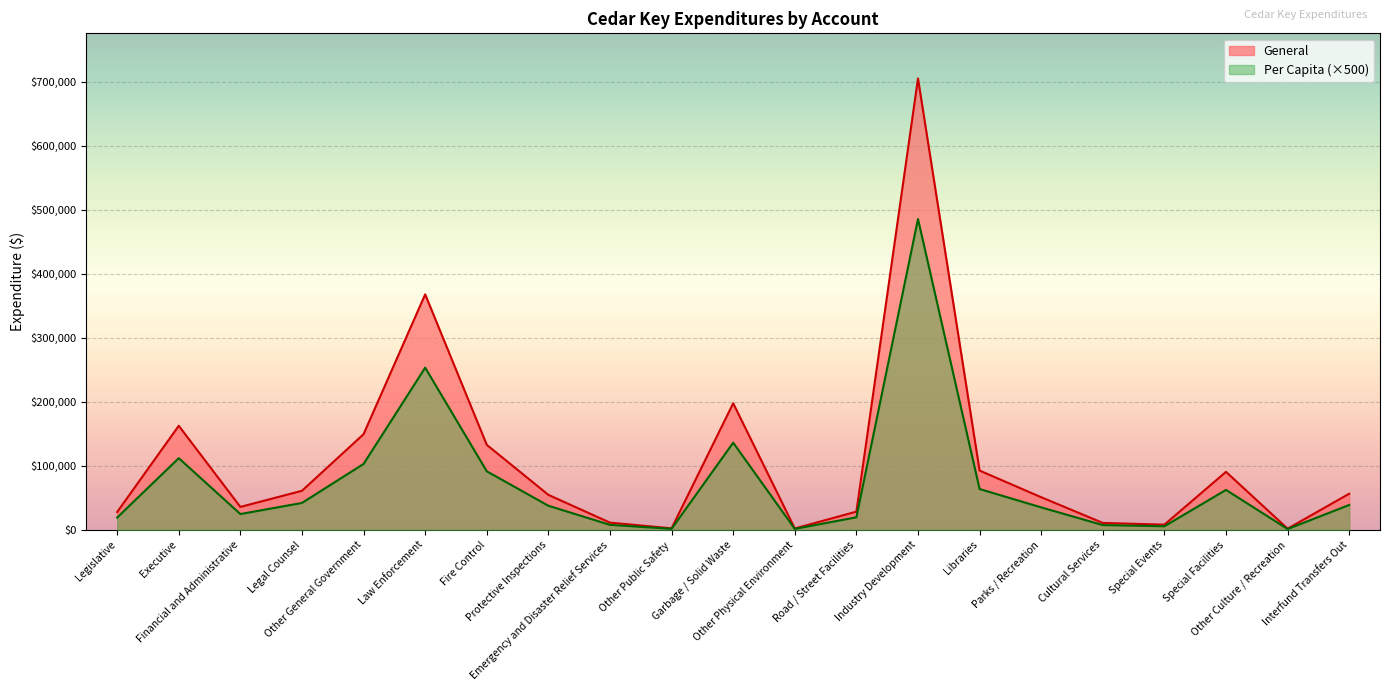

How many data points in General are less than 54632?

10